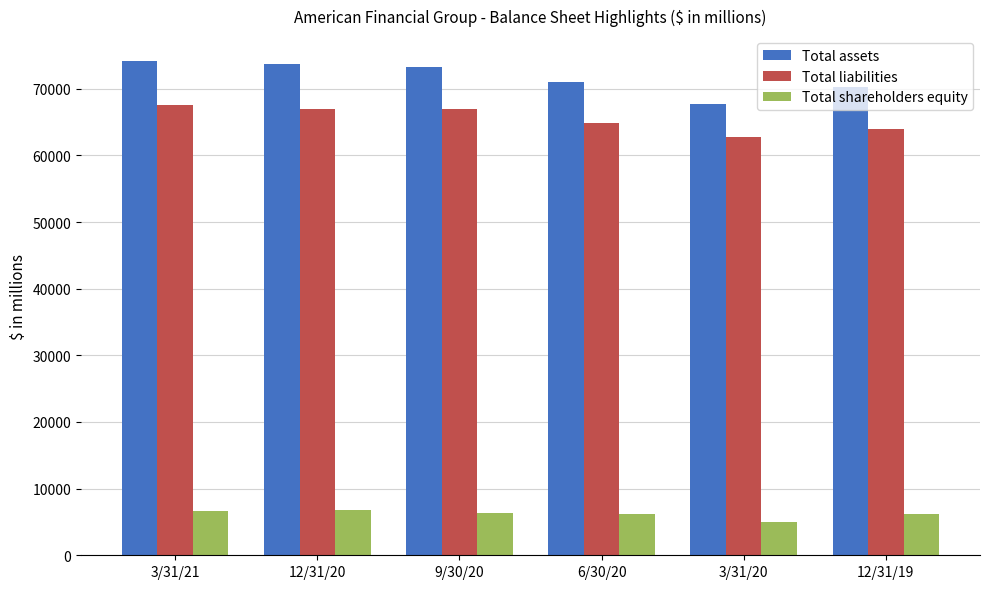

What is the value of the Total assets bar at the 3rd from the left?

73234